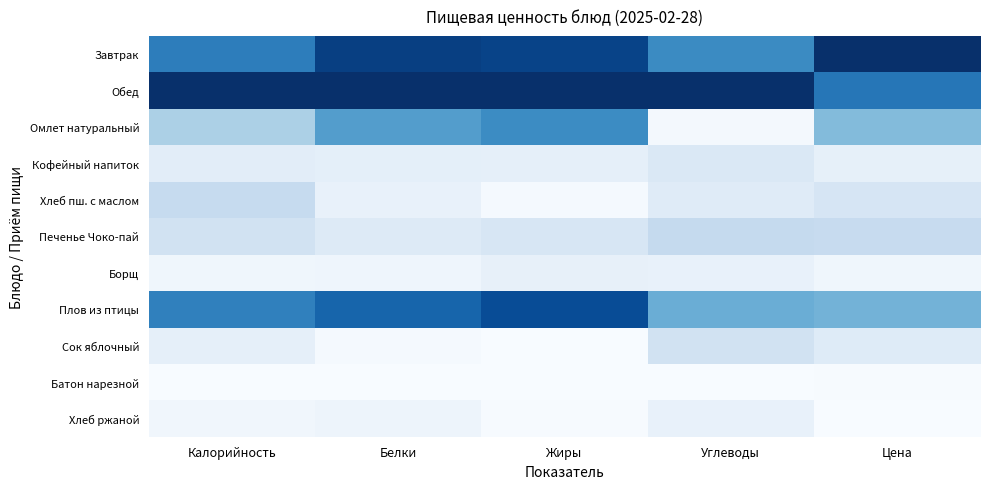

Count the number of categories in the chart.

5